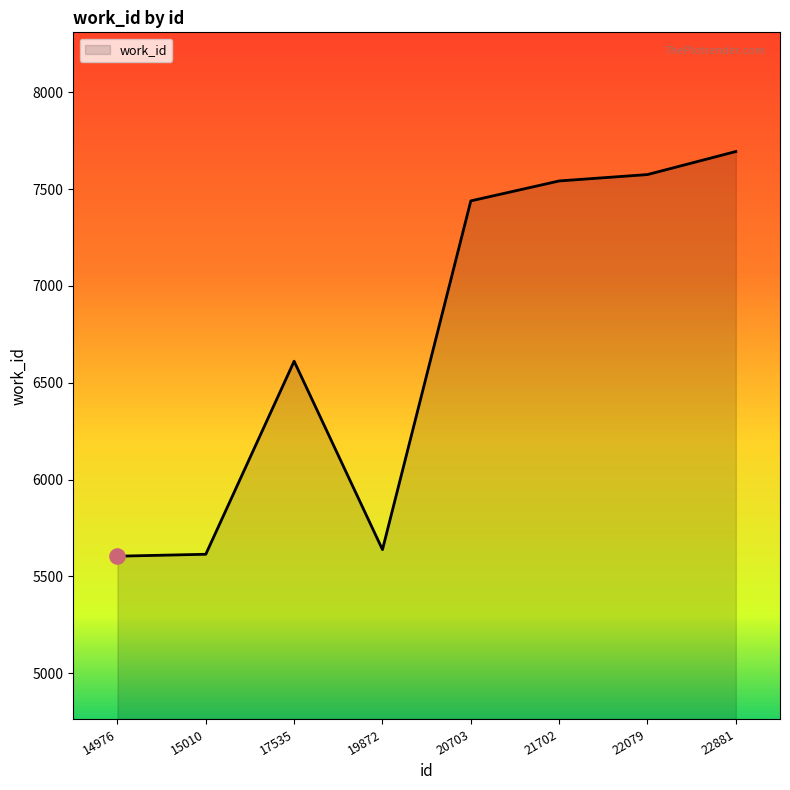

What is the change in value from 17535 to 22881?

+1083